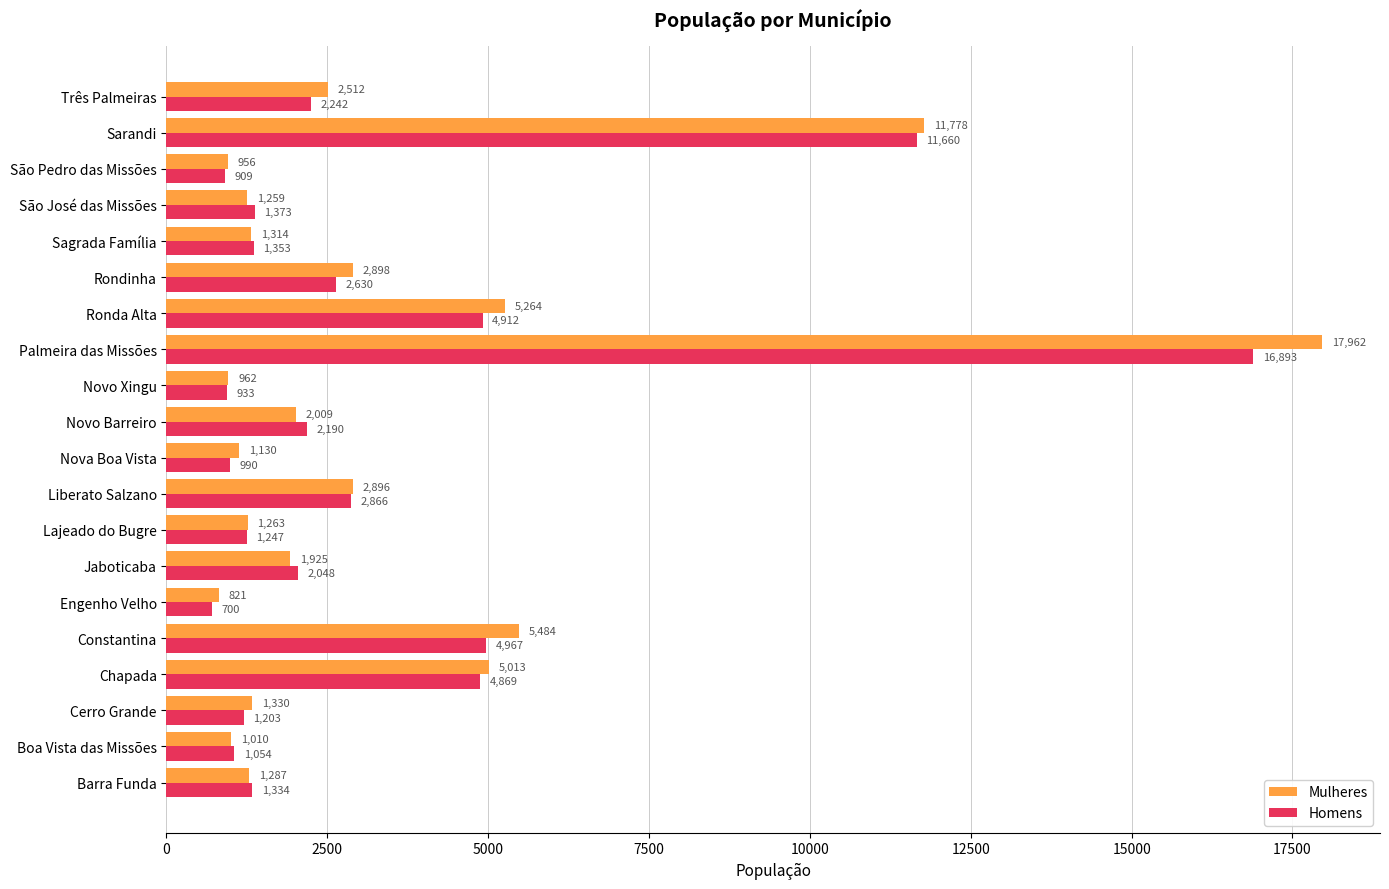

What is the difference between the second highest and minimum values in the Homens series?

10960